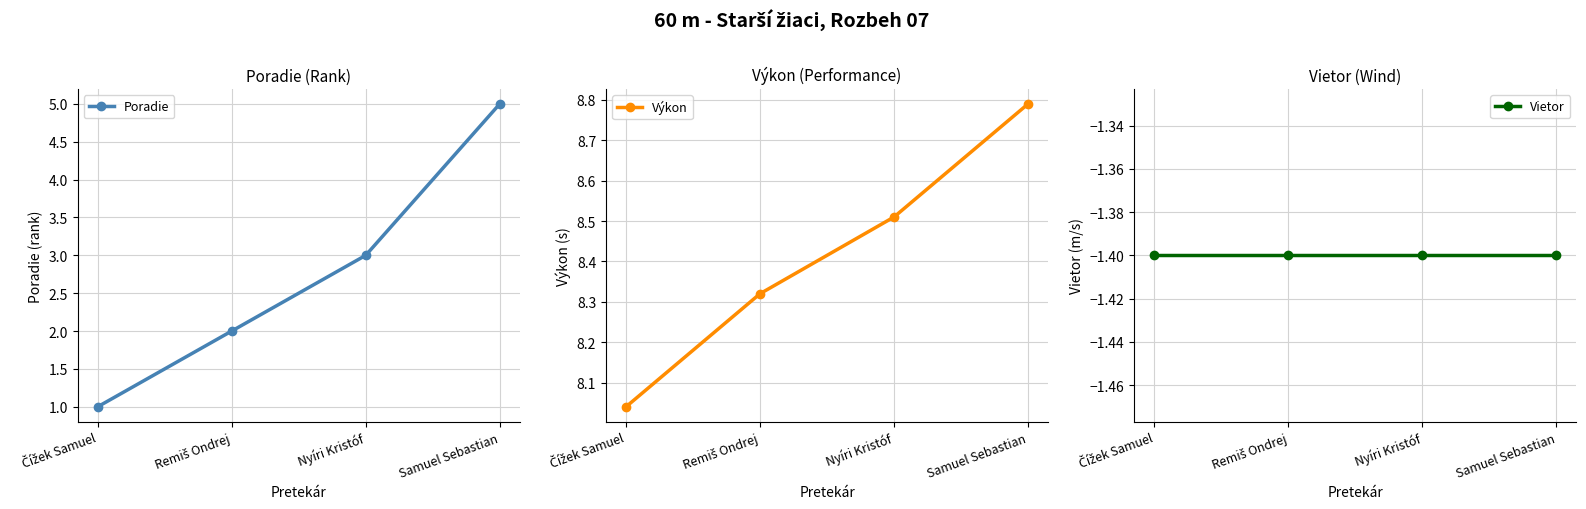

At Remiš Ondrej, list the series in order from largest to smallest.

Výkon, Poradie, Vietor